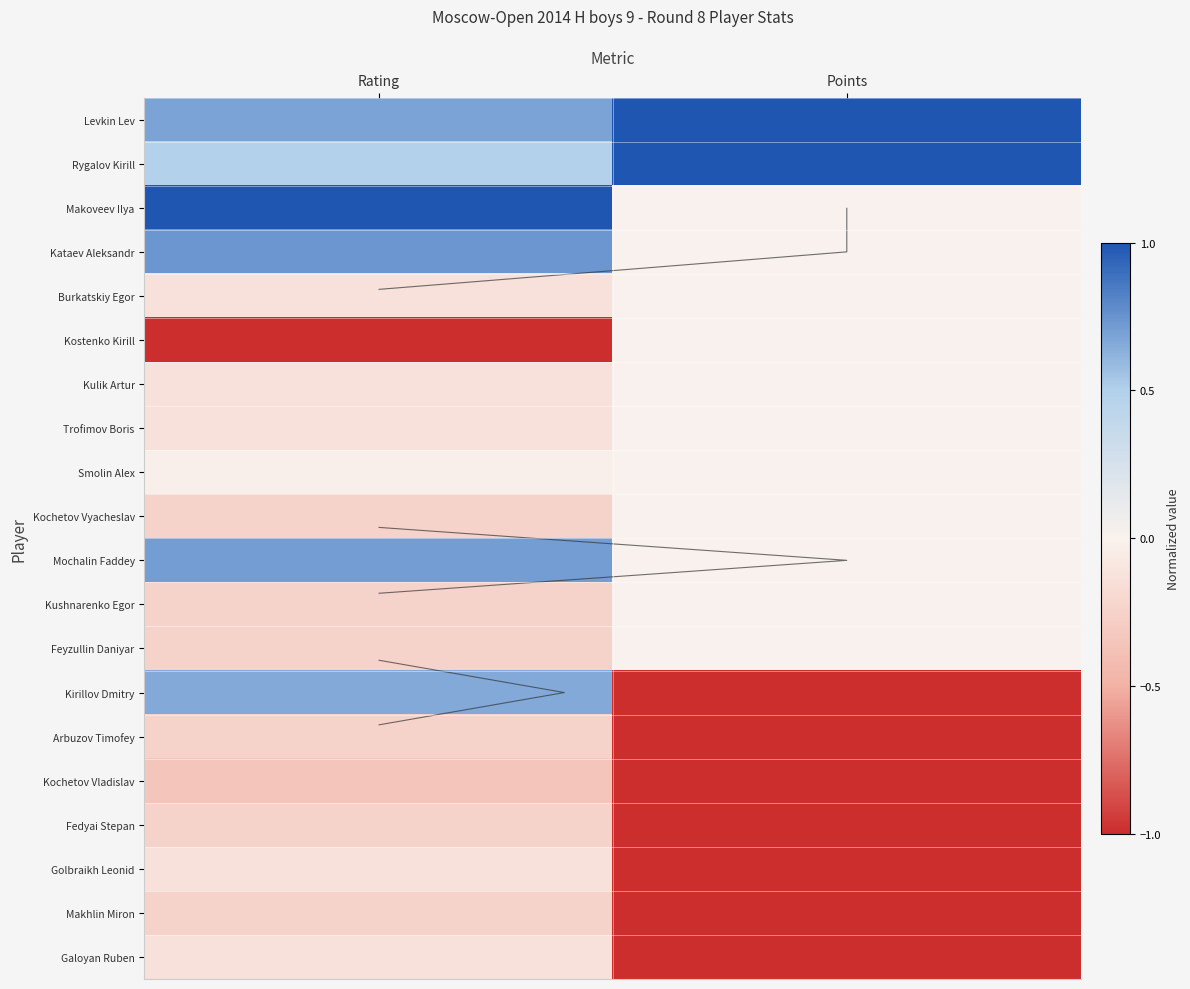

List the series in order of their peak value, highest first.

Levkin Lev, Rygalov Kirill, Makoveev Ilya, Kataev Aleksandr, Mochalin Faddey, Kirillov Dmitry, Burkatskiy Egor, Kostenko Kirill, Kulik Artur, Trofimov Boris, Smolin Alex, Kochetov Vyacheslav, Kushnarenko Egor, Feyzullin Daniyar, Golbraikh Leonid, Galoyan Ruben, Arbuzov Timofey, Fedyai Stepan, Makhlin Miron, Kochetov Vladislav